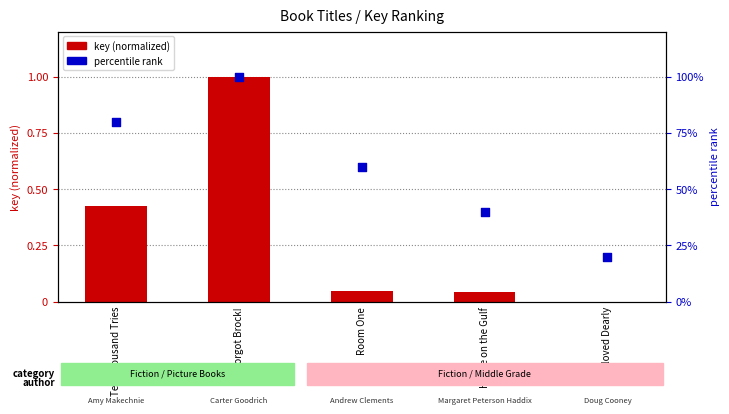

What are all the series names shown in the legend?

key (normalized), percentile rank